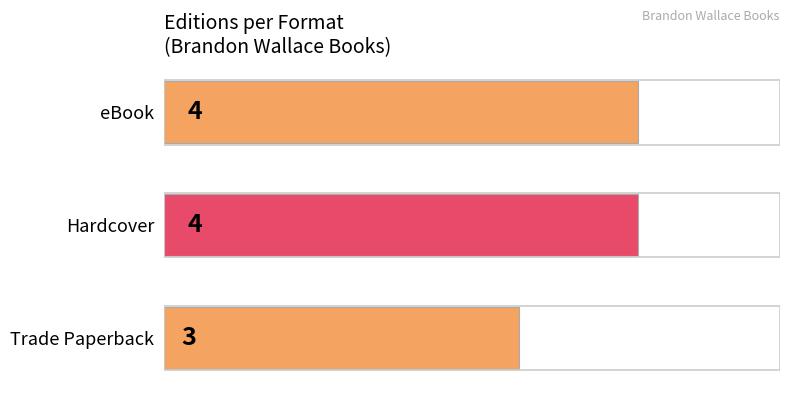

How many distinct data groups are displayed?

1